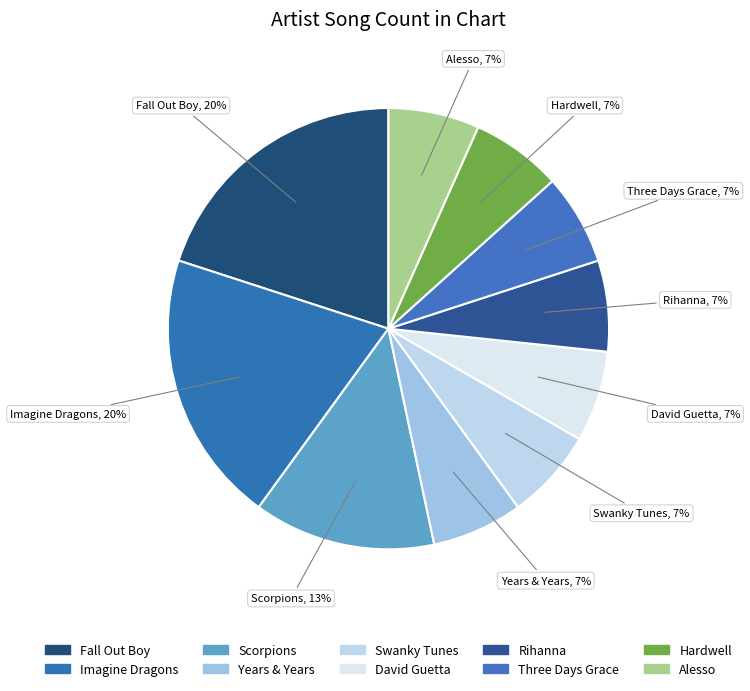

How many slices are in this pie chart?

10